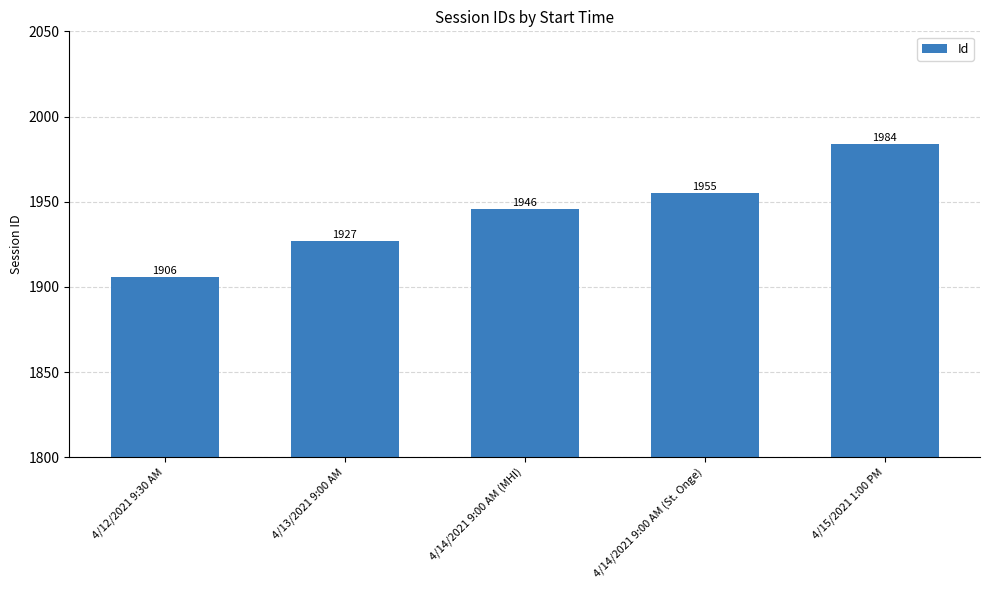

What is the ratio of the value at 4/13/2021 9:00 AM to the value at 4/15/2021 1:00 PM?

1.0